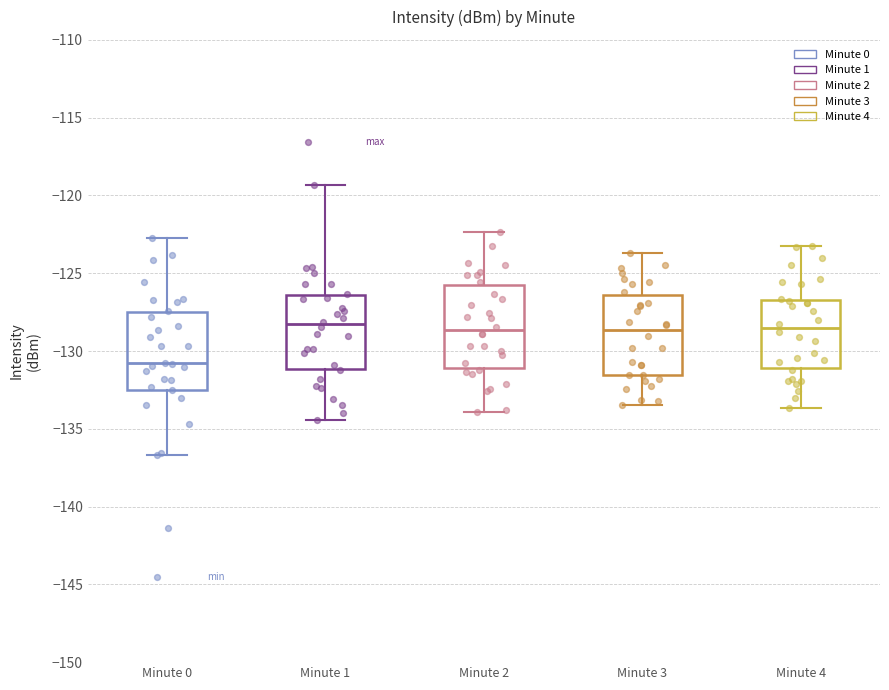

Reading left to right, read every box against the y-axis: the position of its median line, the range the box covers, and the ends of its whiskers. The values are not printed on the chart, so give them approximately, as read against the axis.

Minute 0: median -131.0, box -132.5 to -127.5, whiskers -136.5 to -122.5
Minute 1: median -128.5, box -131.0 to -126.5, whiskers -134.5 to -119.5
Minute 2: median -128.5, box -131.0 to -126.0, whiskers -134.0 to -122.5
Minute 3: median -128.5, box -131.5 to -126.5, whiskers -133.5 to -123.5
Minute 4: median -128.5, box -131.0 to -126.5, whiskers -133.5 to -123.0